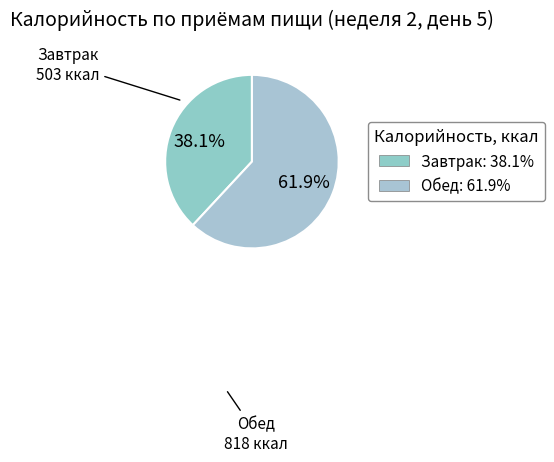

To the nearest percent, what percentage of the pie is Обед?

62%